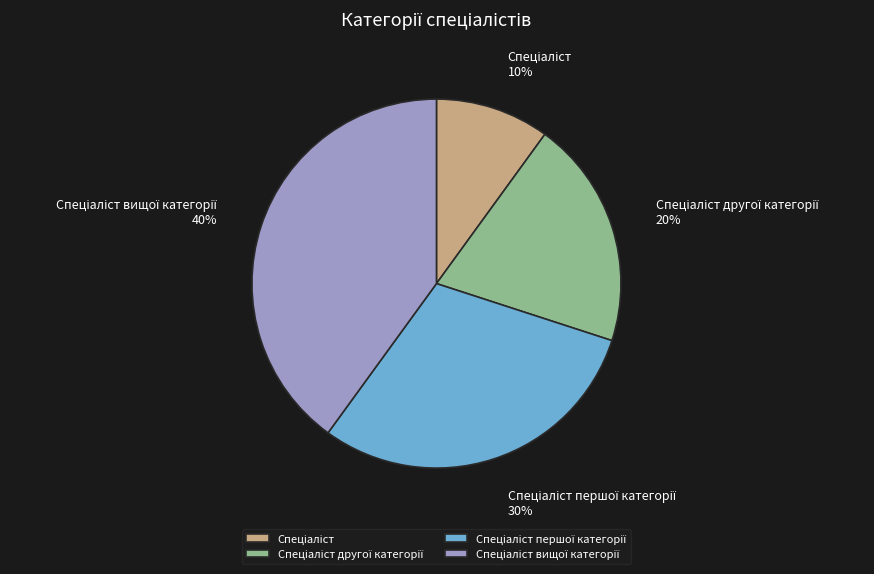

To the nearest percent, what is the average slice percentage?

25%